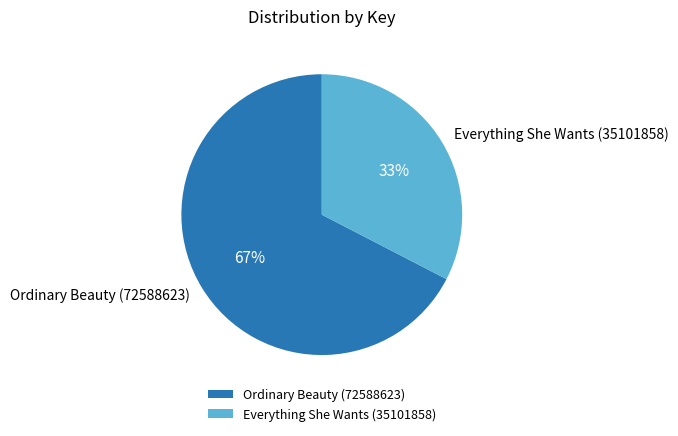

To the nearest percent, what portion does Everything She Wants (35101858) represent?

33%